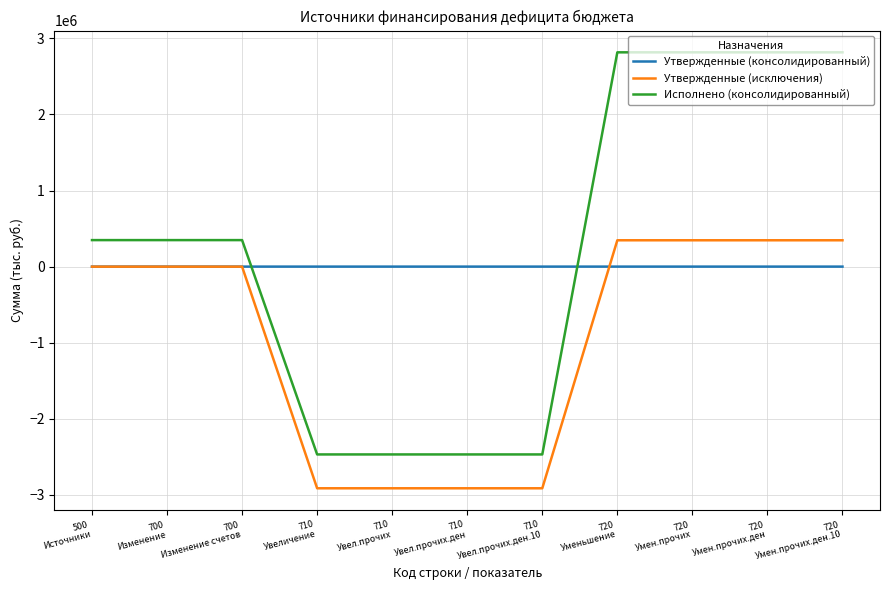

What is the difference between the Исполнено (консолидированный) values at 700
Изменение счетов and 710
Увел.прочих.ден?

2816772.8